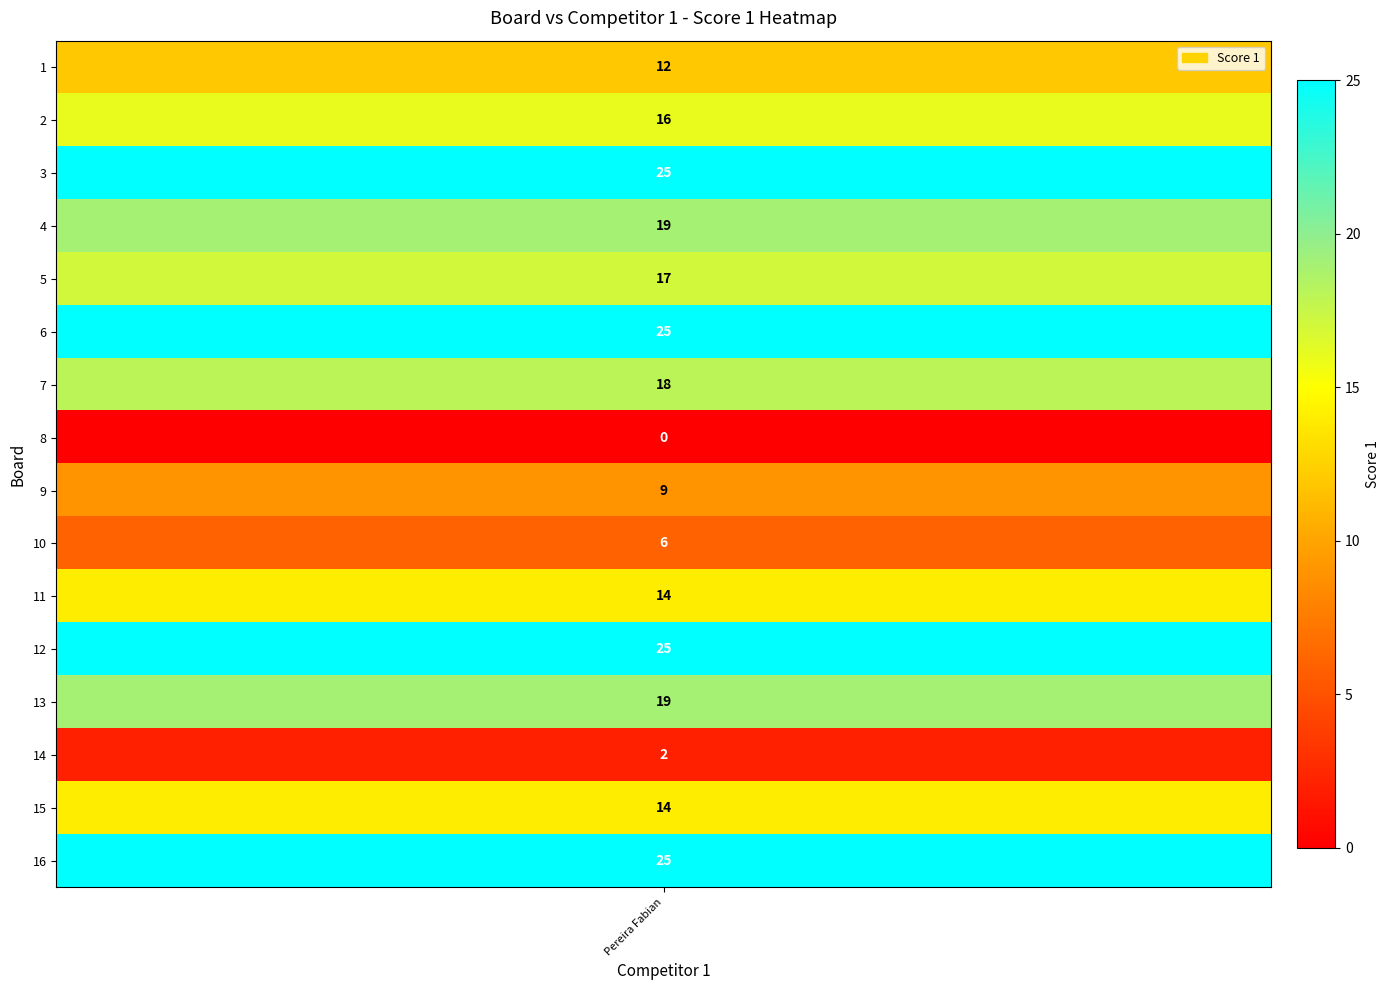

True or false: the data shows 9 at 1.

False